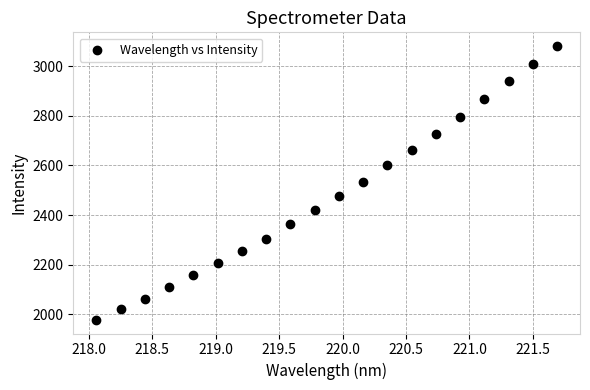

What is the range of X values (max minus min)?

3.6